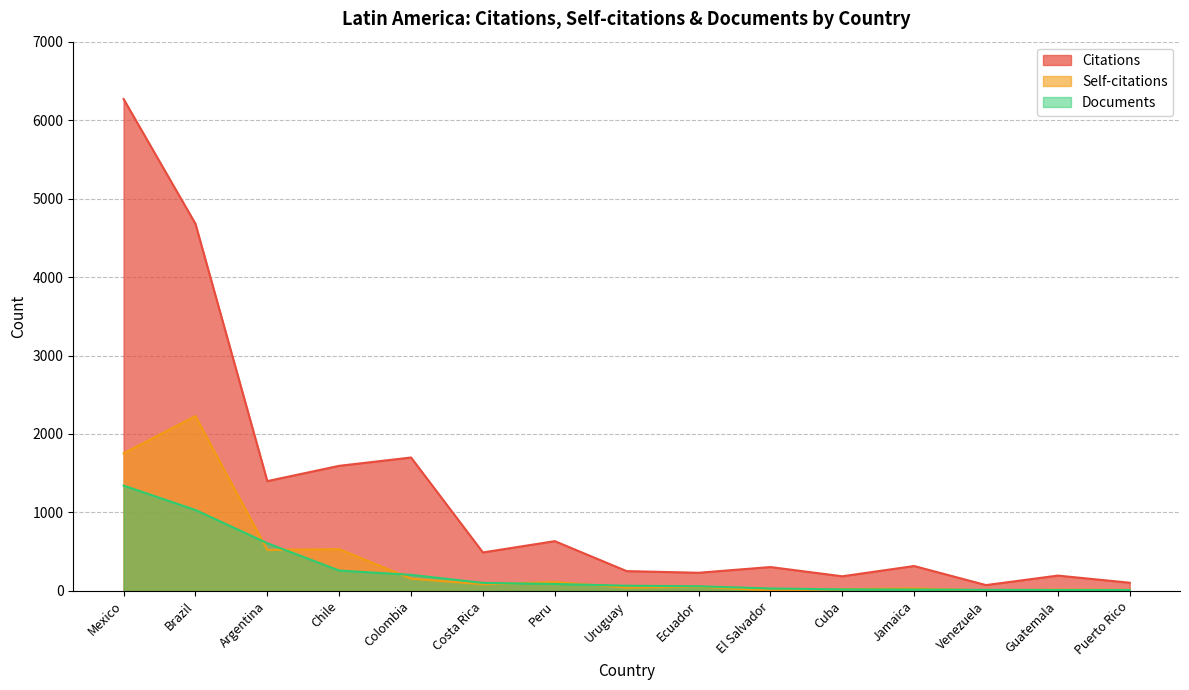

Which series changed the most between Mexico and Cuba?

Citations